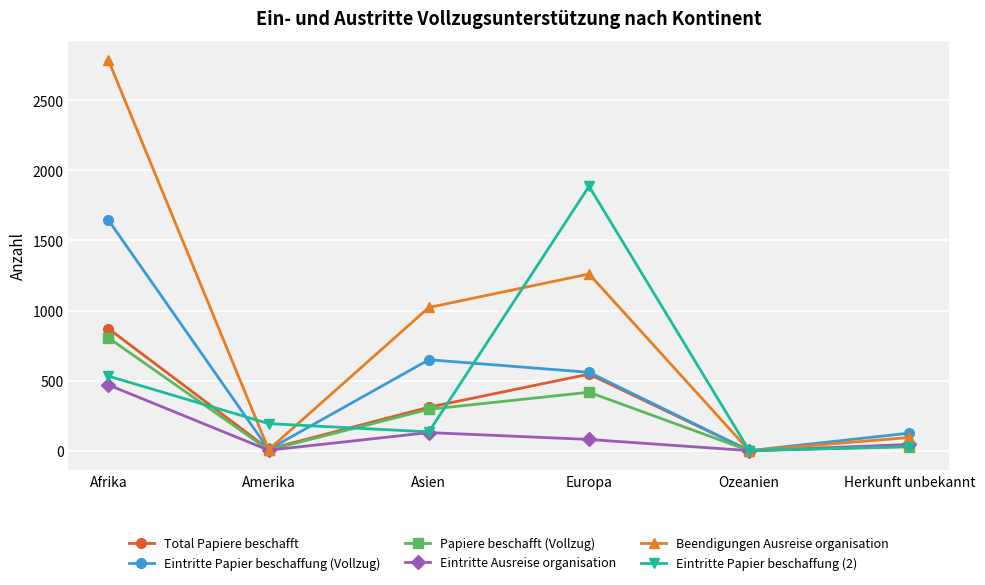

What is the difference between the maximum and minimum values in the Beendigungen Ausreise organisation series?

2785